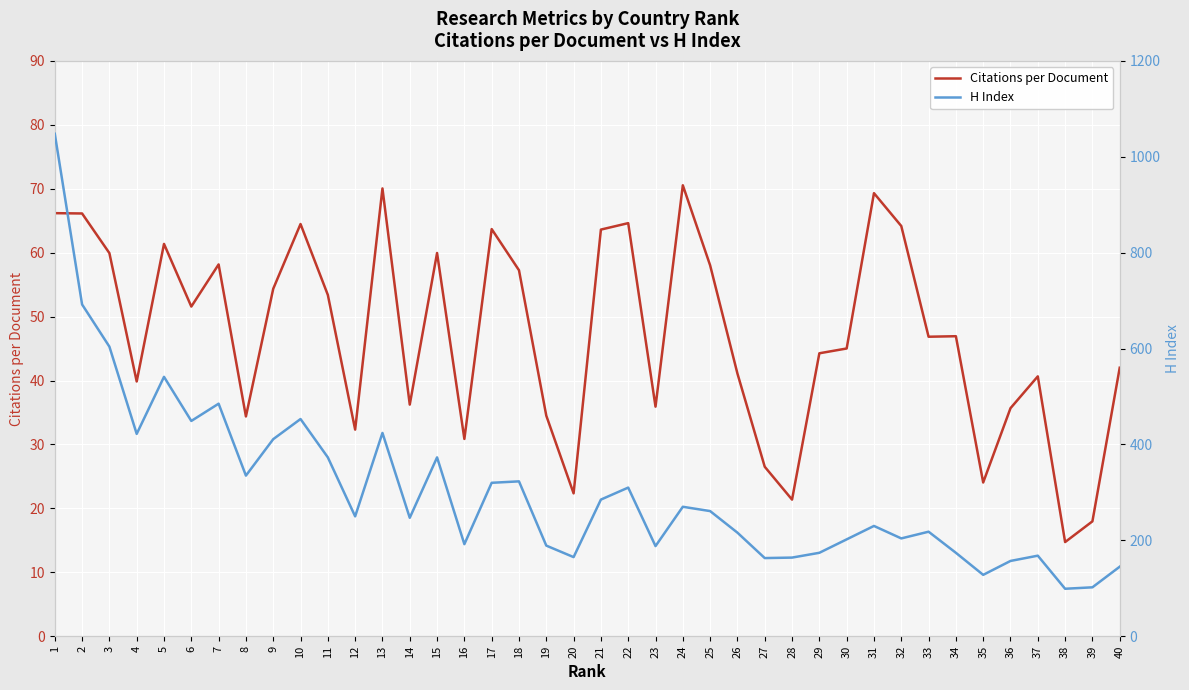

True or false: Citations per Document has a value of 17.4 at 5.

False